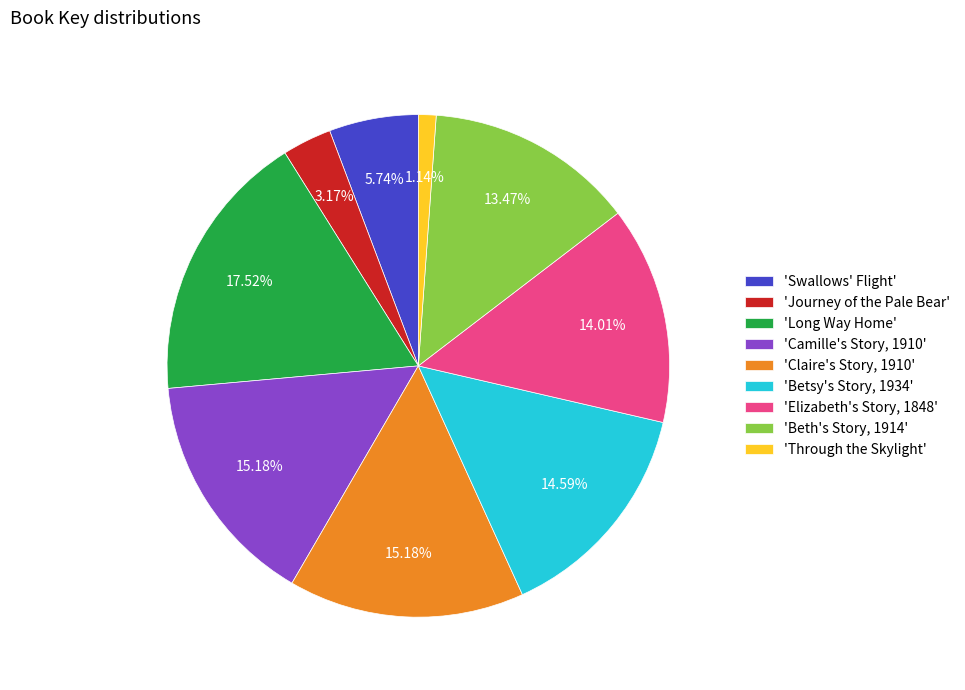

Approximately how many times larger is the value at 'Claire's Story, 1910' compared to 'Camille's Story, 1910'?

1.0